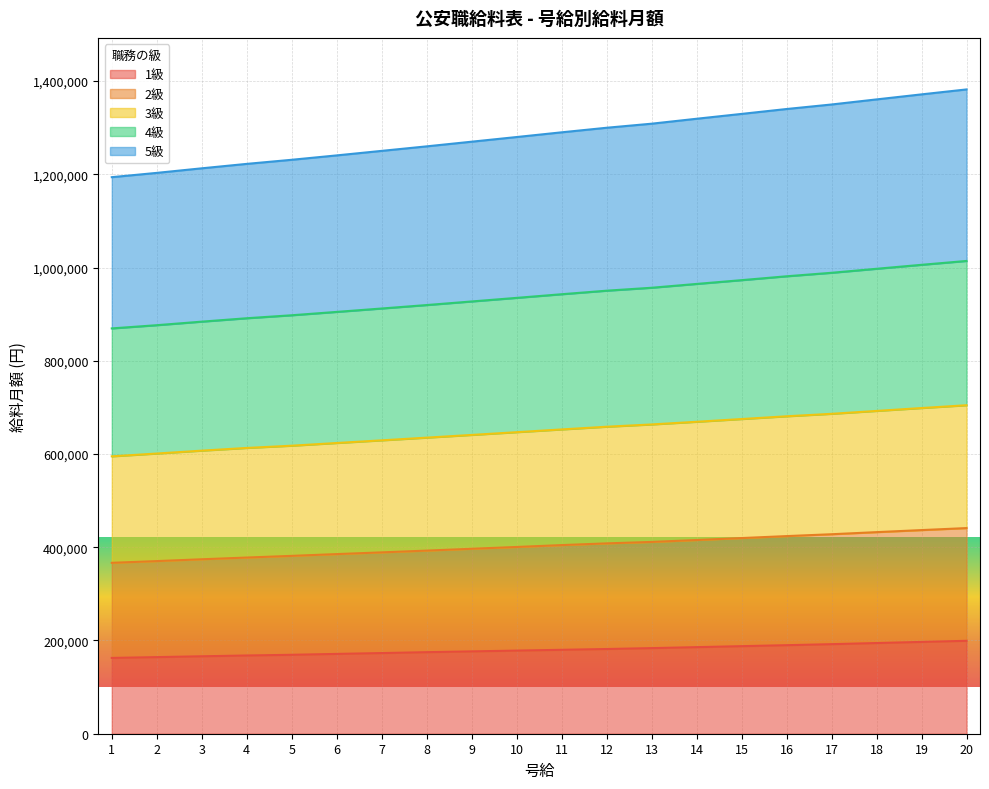

True or false: 5級 has more than 0 interior local peaks.

False